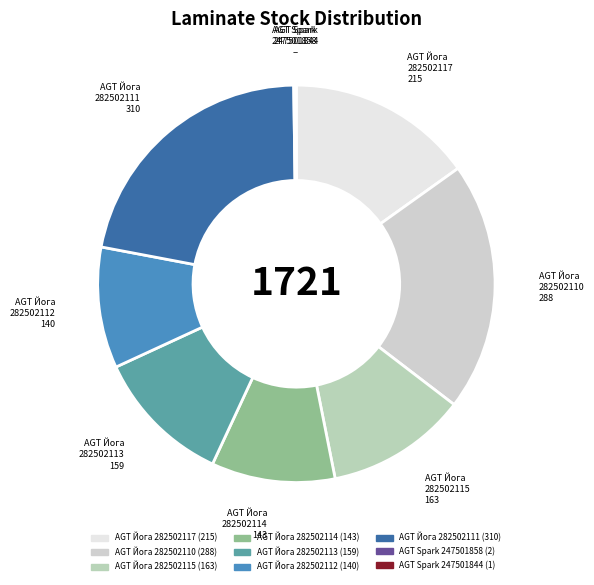

Combined, do AGT Йога 282502110 and AGT Йога 282502113 account for over 50%?

No